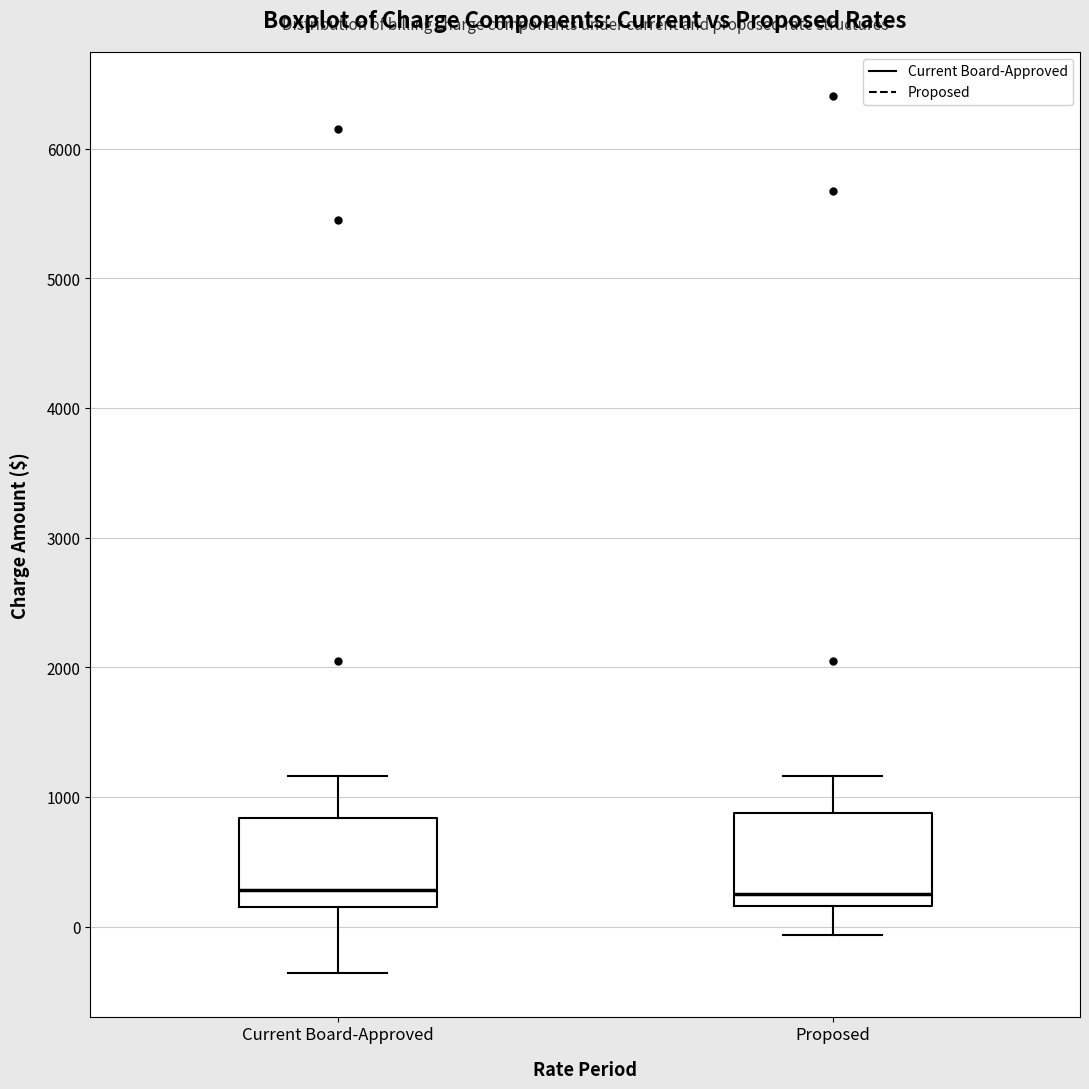

Where is the upper edge of the box for Current Board-Approved on the y-axis? The values are not printed on the chart, so give them approximately, as read against the axis.

800